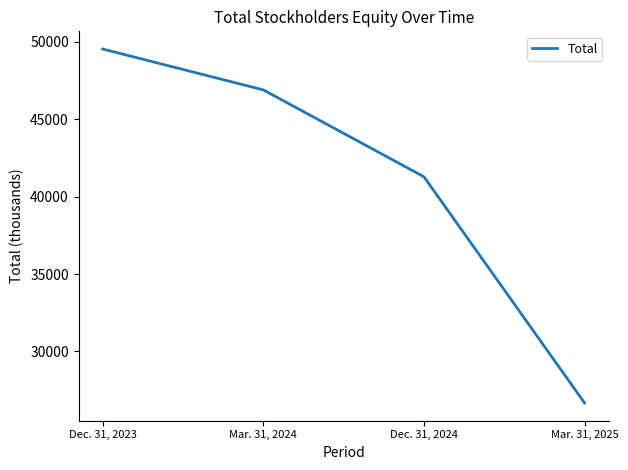

What is the change in value from Dec. 31, 2023 to Mar. 31, 2025?

-22870